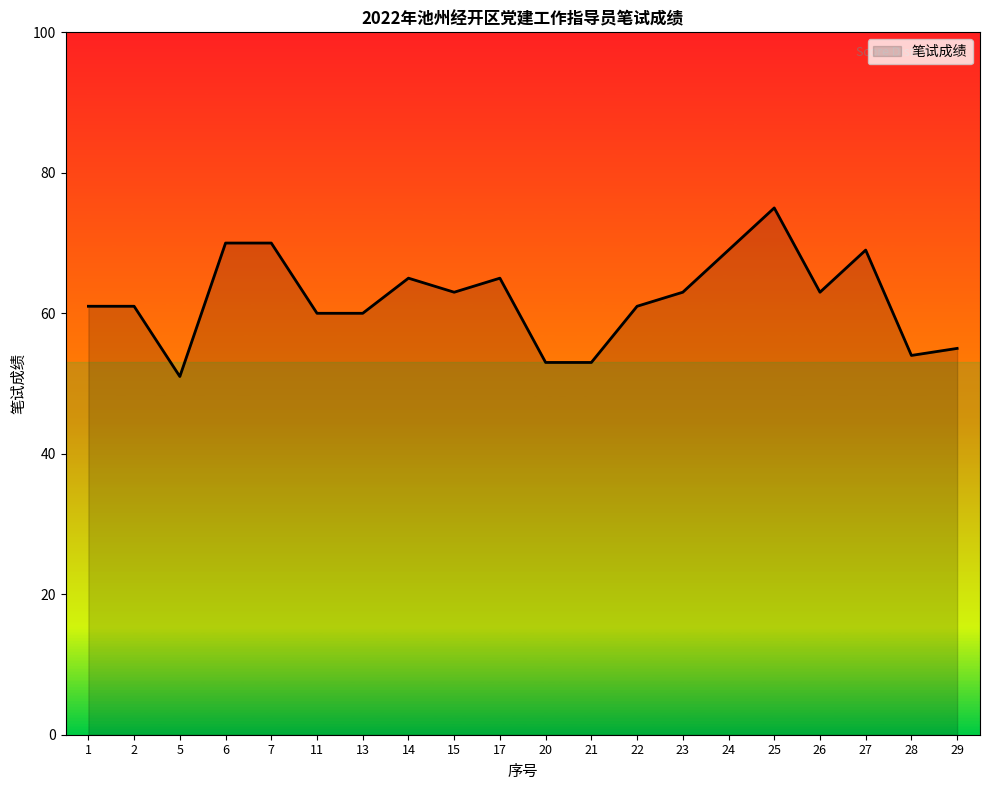

What is the greatest value displayed?

75